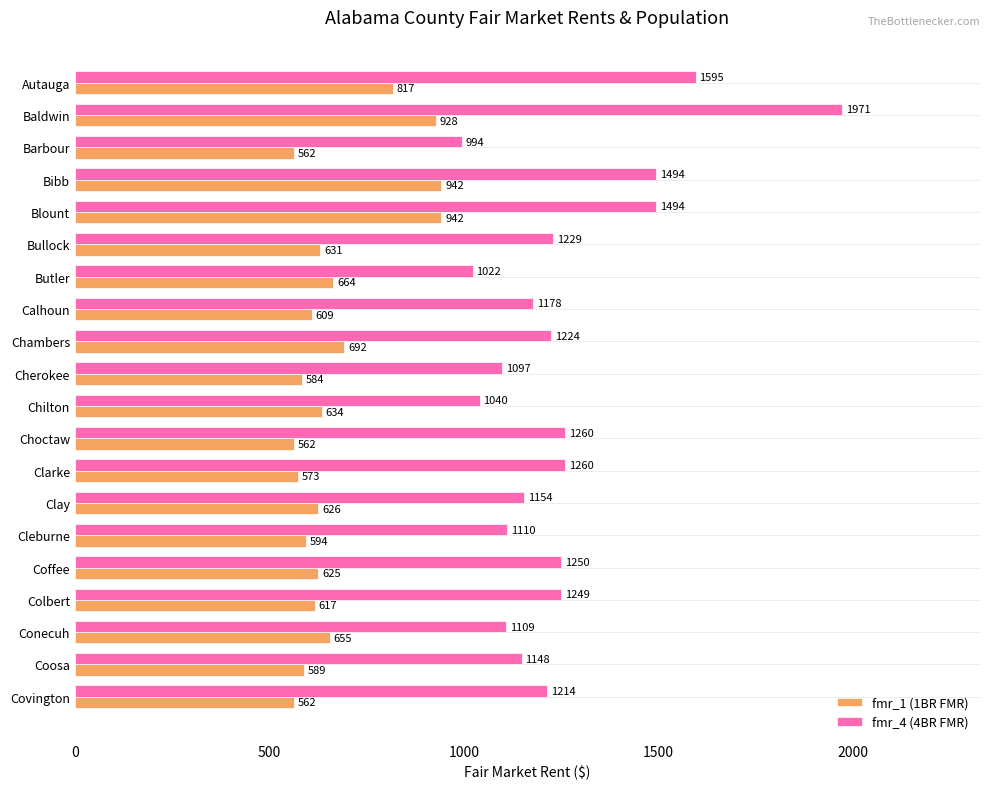

Which series has the largest total across all categories?

fmr_4 (4BR FMR)